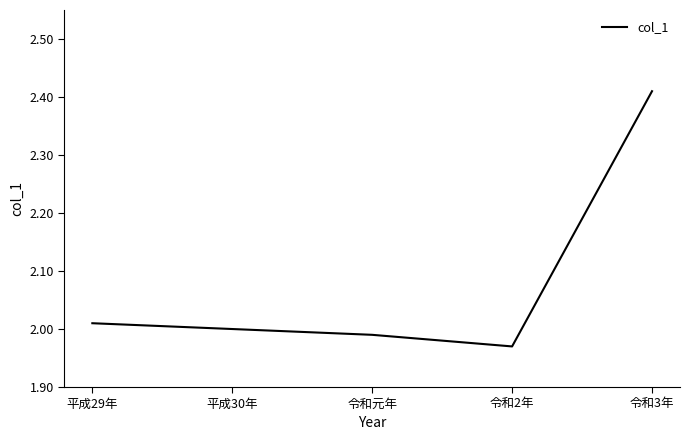

How many series are shown in this chart?

1